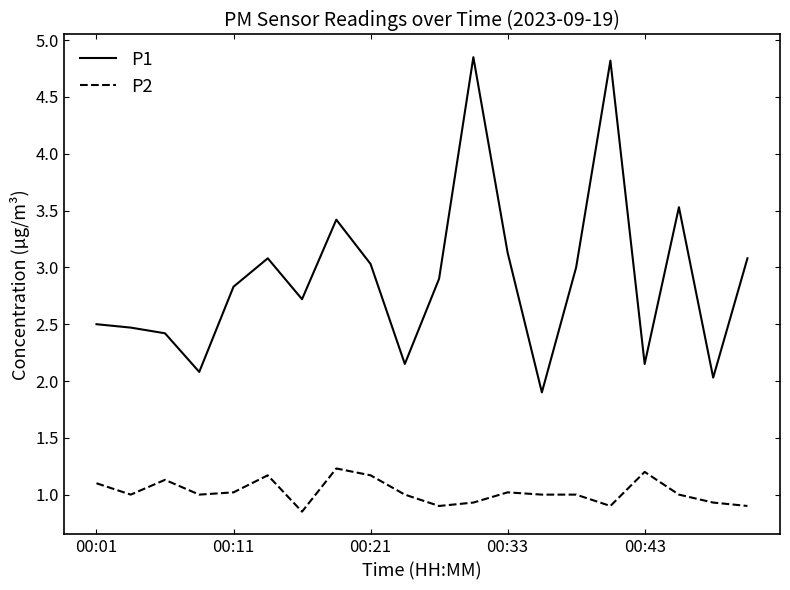

True or false: P1 has more than 0 interior local peaks.

True